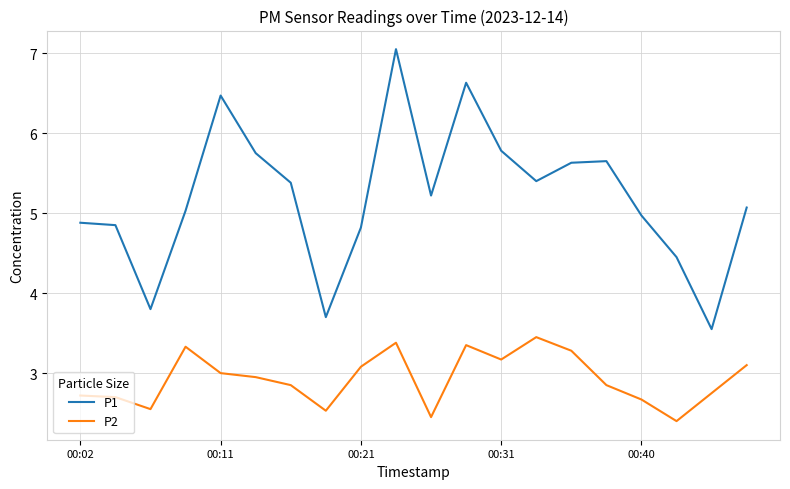

Which series has the largest total across all categories?

P1